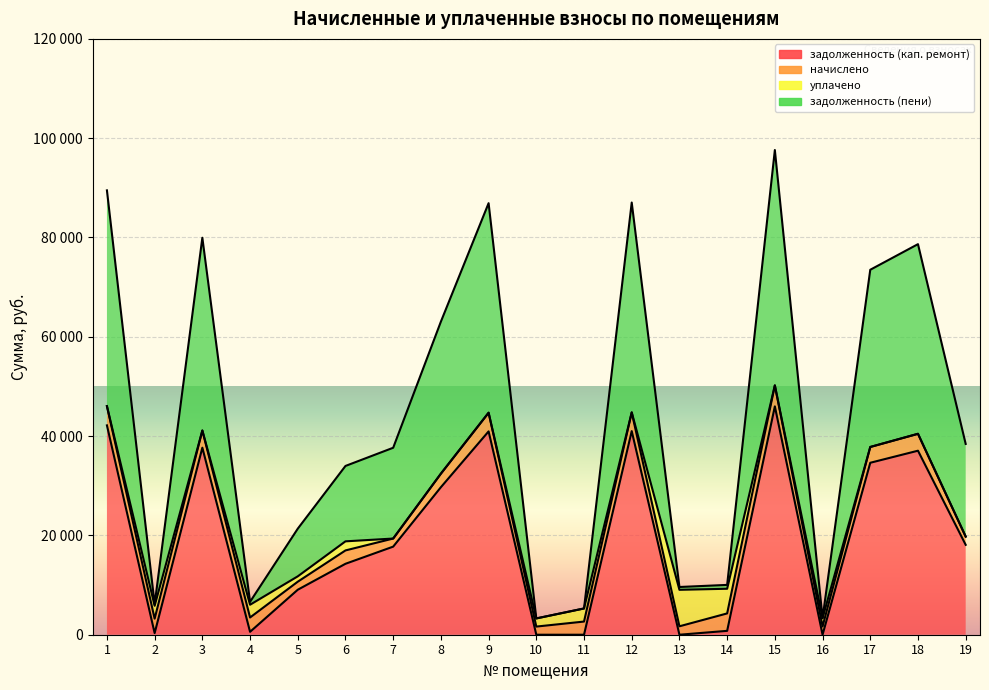

What is the minimum value for задолженность (пени)?

1640.5